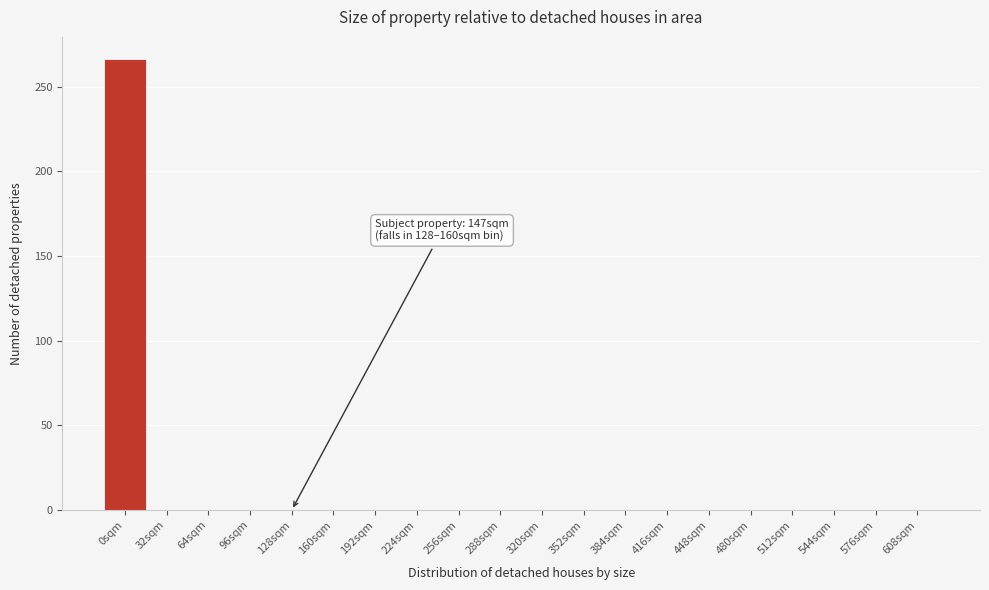

Reading left to right, extract all data points from this chart.

0sqm=266	32sqm=0	64sqm=0	96sqm=0	128sqm=0	160sqm=0	192sqm=0	224sqm=0	256sqm=0	288sqm=0	320sqm=0	352sqm=0	384sqm=0	416sqm=0	448sqm=0	480sqm=0	512sqm=0	544sqm=0	576sqm=0	608sqm=0